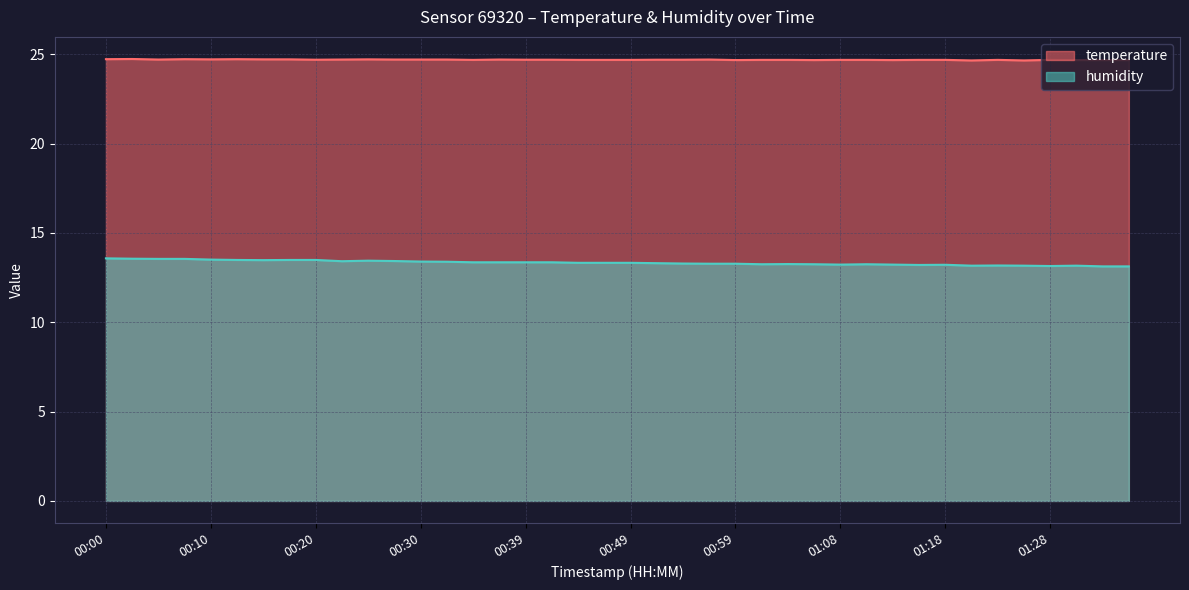

True or false: temperature and humidity intersect in this chart.

False